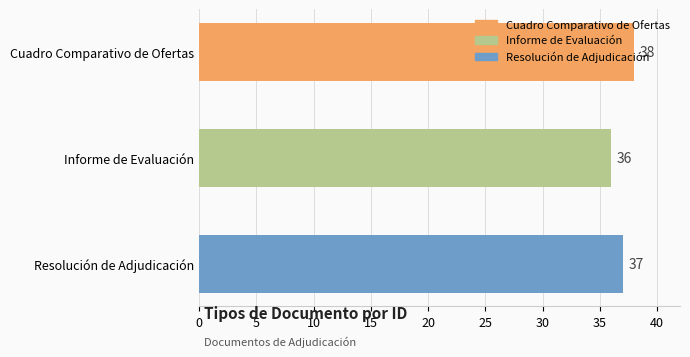

What is the difference between the maximum and minimum values?

2